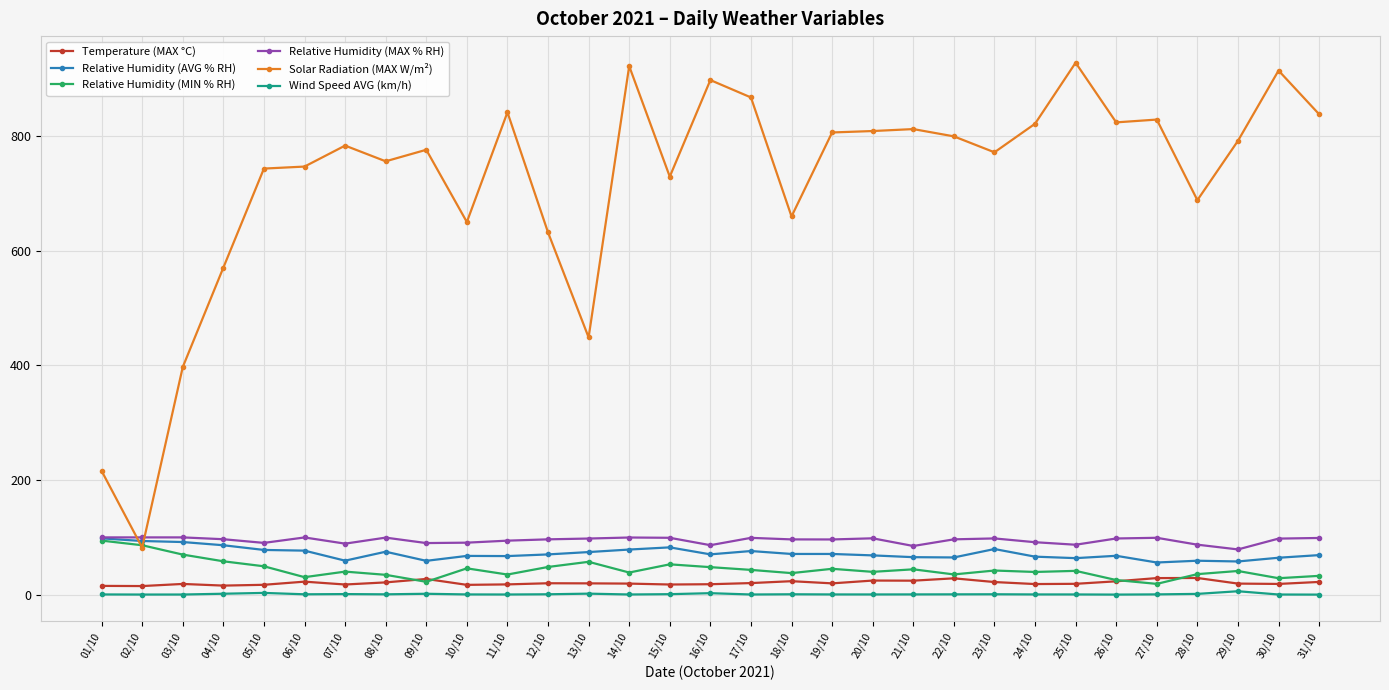

What is the highest value of the Solar Radiation (MAX W/m²) series?

928.0